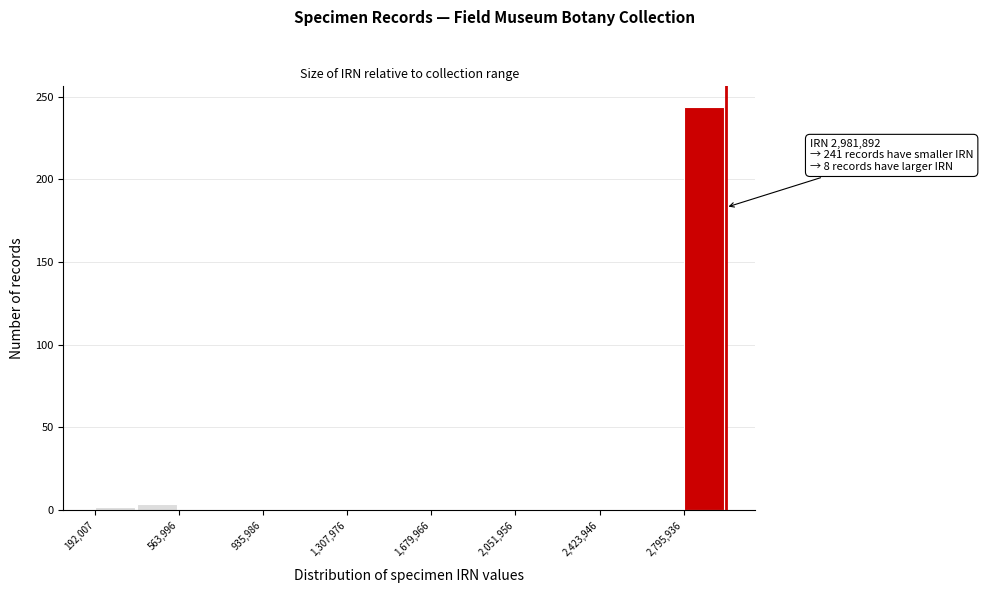

Around what value on the x-axis is the tallest bar? Give the approximate position of its centre, as read against the axis.

2900000